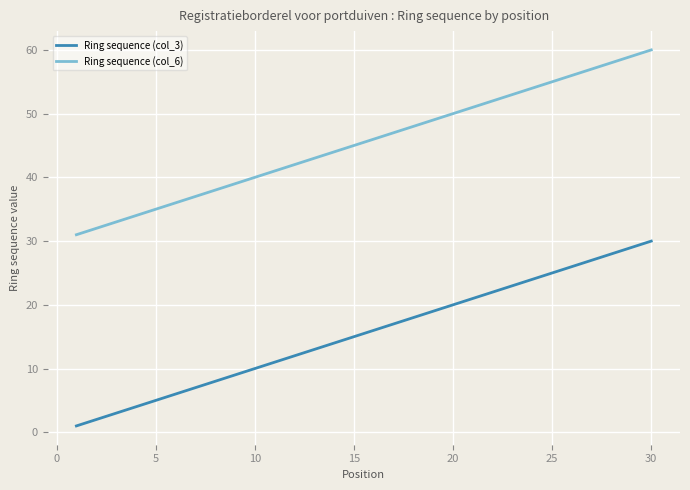

What is the difference between the maximum and second lowest values in the Ring sequence (col_3) series?

28.9